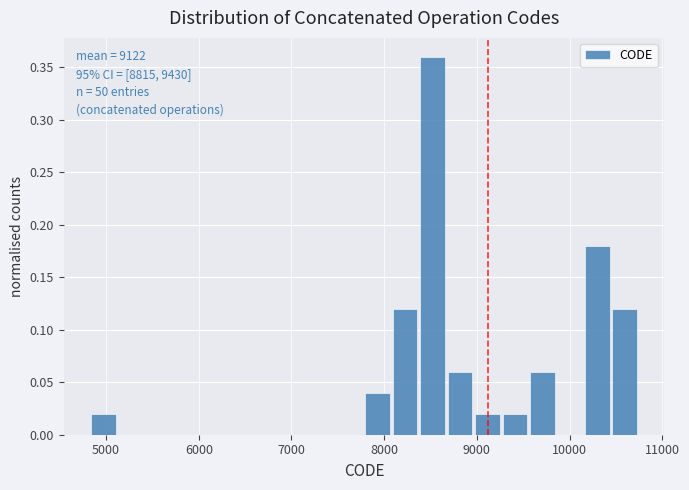

Around what value on the x-axis is the tallest bar? Give the approximate position of its centre, as read against the axis.

8500